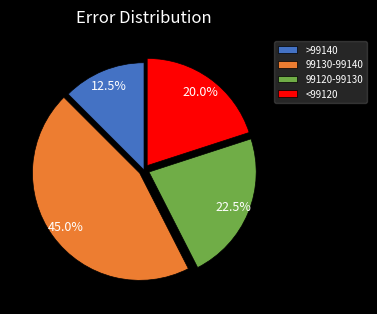

Is there any slice that represents more than half of the pie?

No